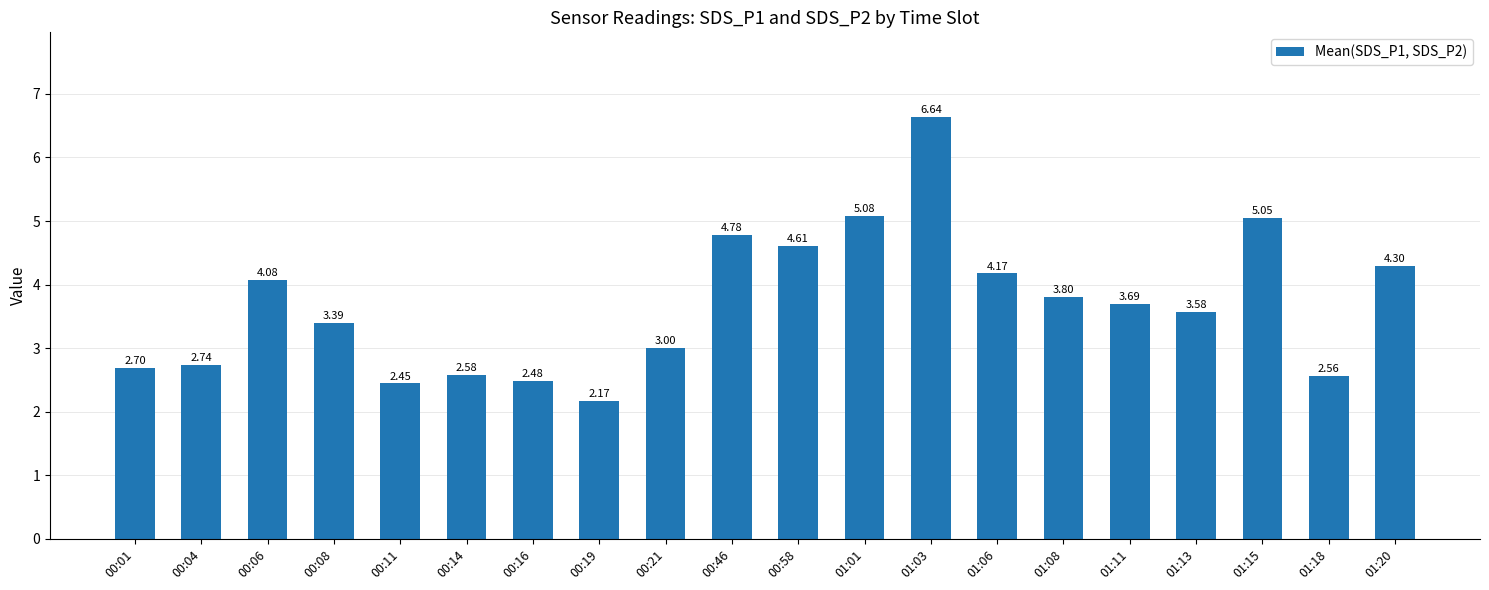

What is the change in value from 01:06 to 01:13?

-0.6